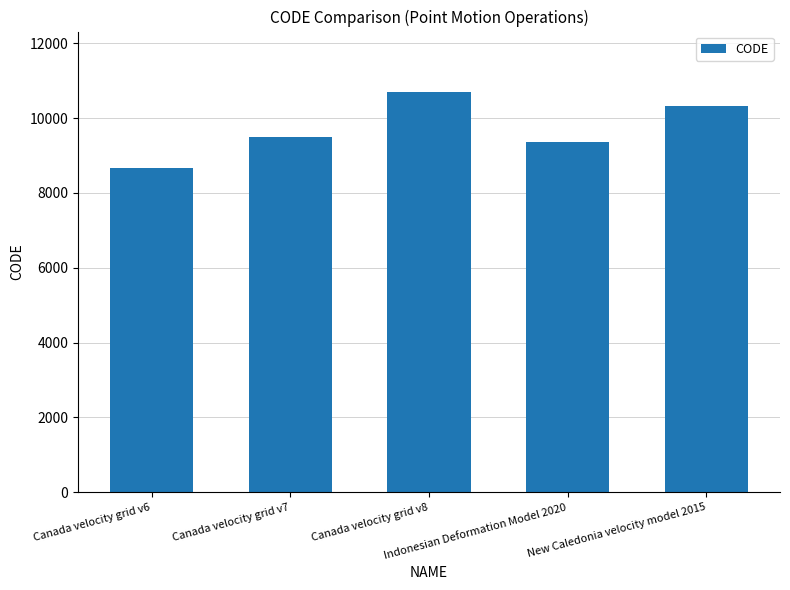

What is the average value?

9713